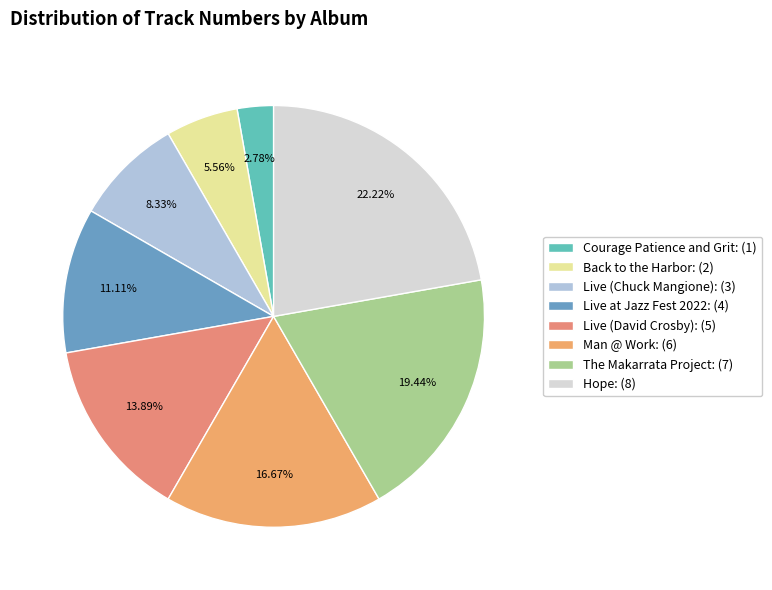

How many slices are in this pie chart?

8